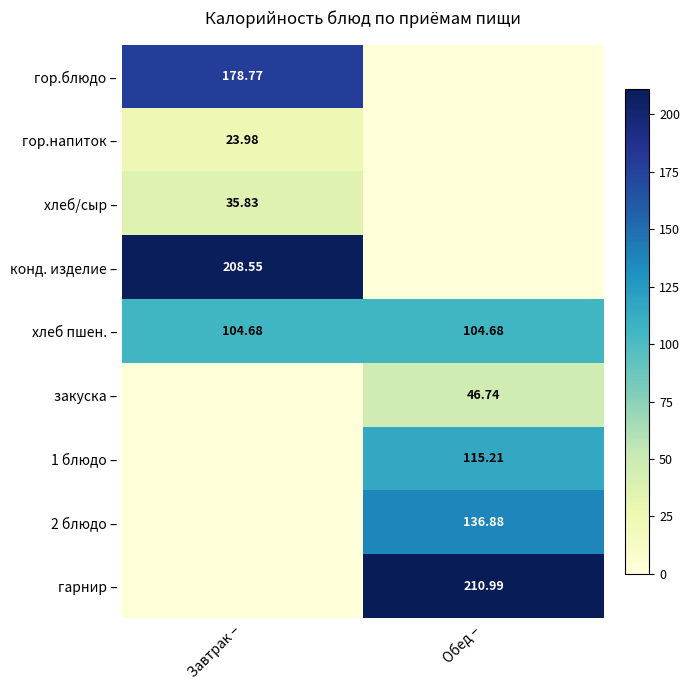

Which series has the largest total across all categories?

гарнир –